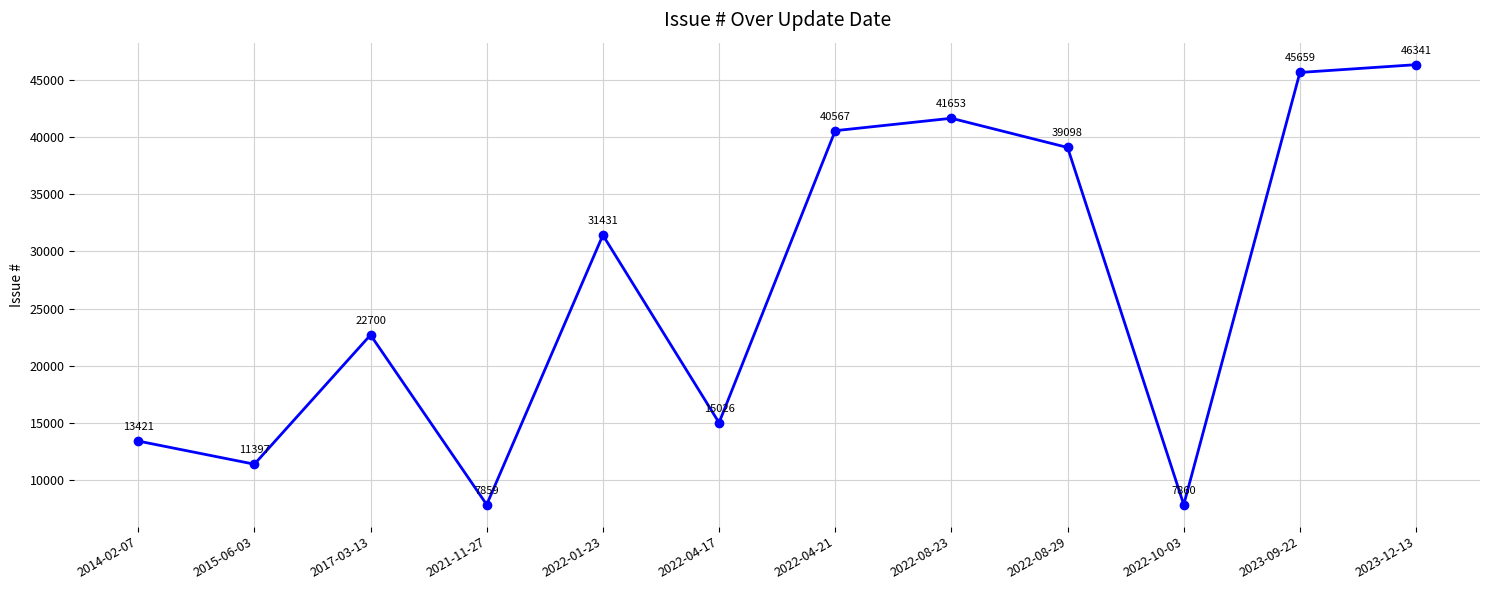

What is the change in value from 2021-11-27 to 2022-04-17?

+7167